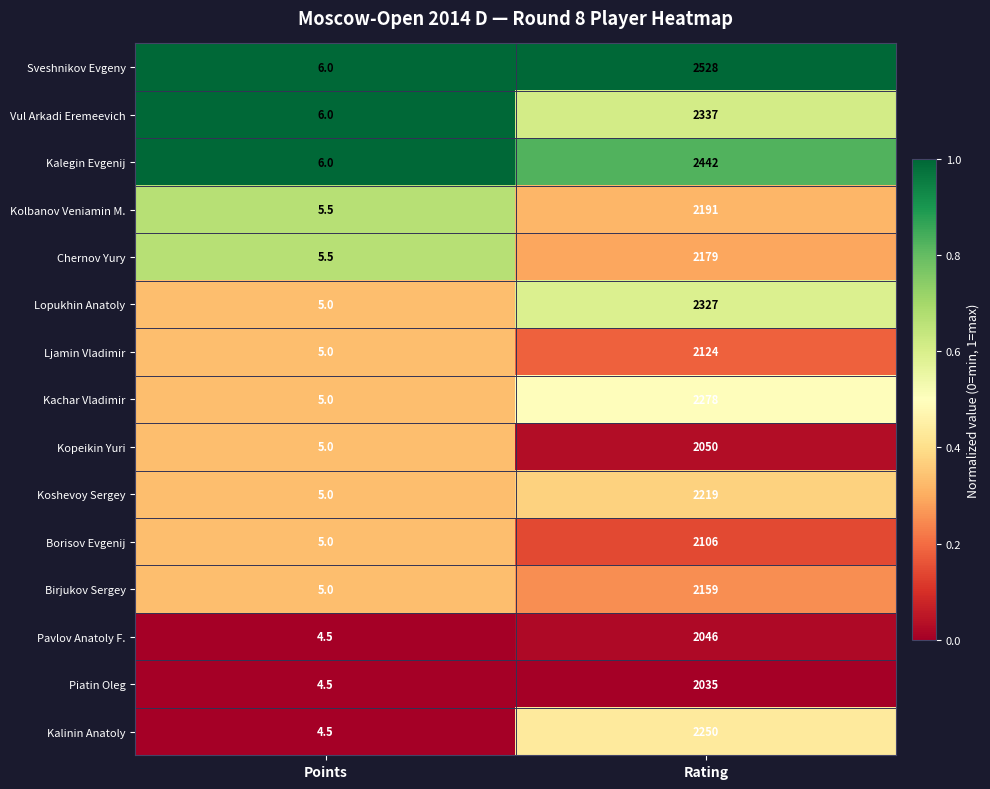

Reading right to left, what are all the values shown in this chart?

Sveshnikov Evgeny: 2528.0	6.0
Vul Arkadi Eremeevich: 2337.0	6.0
Kalegin Evgenij: 2442.0	6.0
Kolbanov Veniamin M.: 2191.0	5.5
Chernov Yury: 2179.0	5.5
Lopukhin Anatoly: 2327.0	5.0
Ljamin Vladimir: 2124.0	5.0
Kachar Vladimir: 2278.0	5.0
Kopeikin Yuri: 2050.0	5.0
Koshevoy Sergey: 2219.0	5.0
Borisov Evgenij: 2106.0	5.0
Birjukov Sergey: 2159.0	5.0
Pavlov Anatoly F.: 2046.0	4.5
Piatin Oleg: 2035.0	4.5
Kalinin Anatoly: 2250.0	4.5